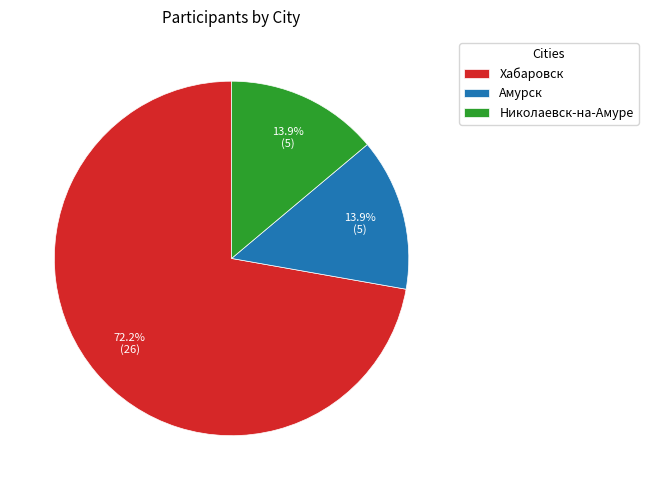

To the nearest percent, what is the combined percentage of Хабаровск and Амурск?

86%